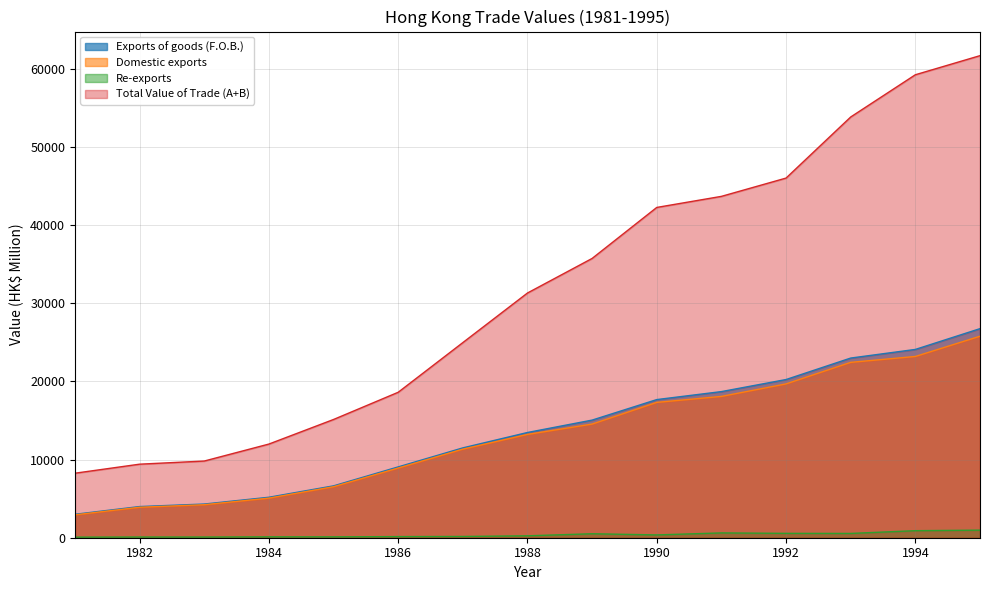

What is the sum of all Domestic exports values?

197172